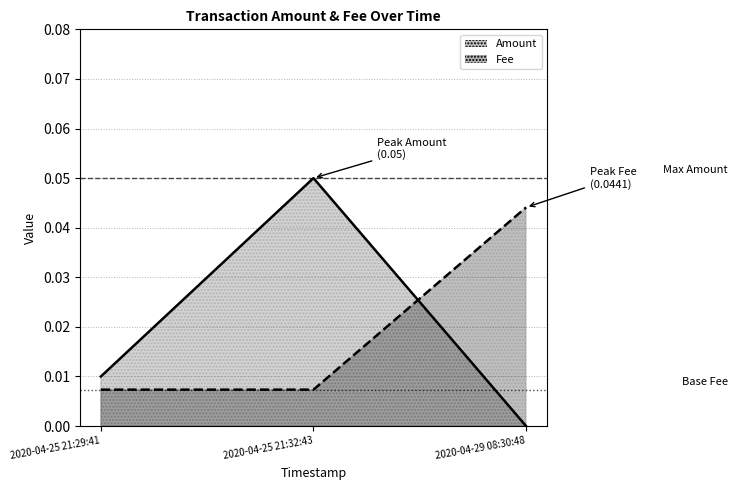

What is the total value across all series at 2020-04-25 21:32:43?

0.1